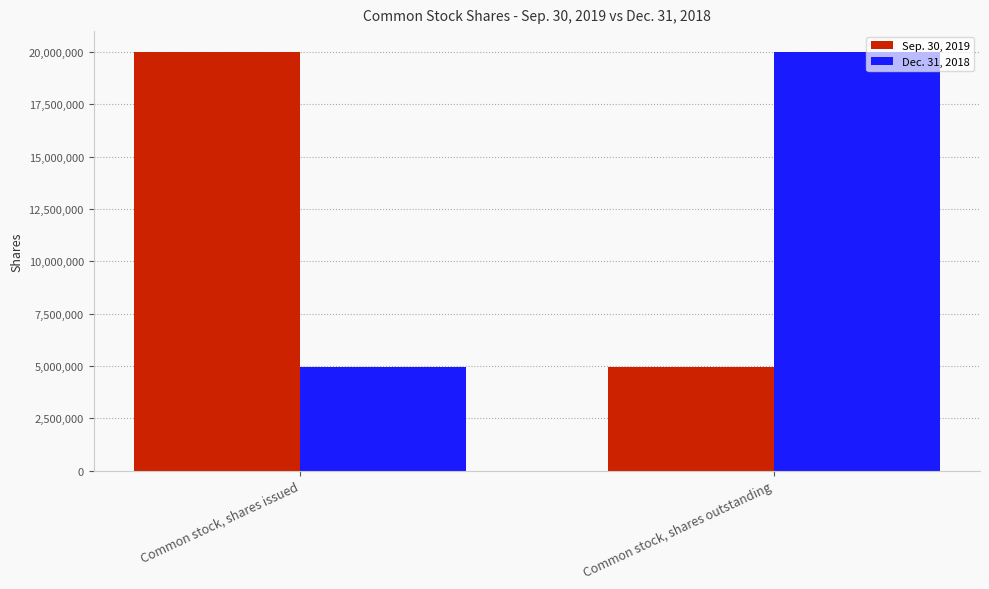

What is the label of the 1st bar from the left?

Common stock, shares issued